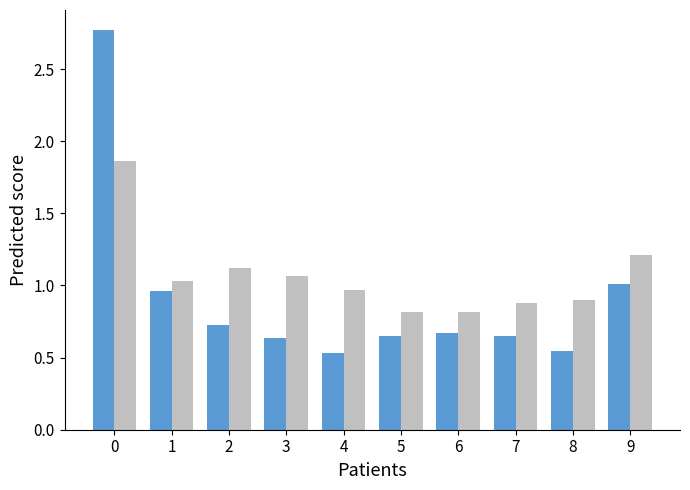

What is the total value across all series at 0?

4.6